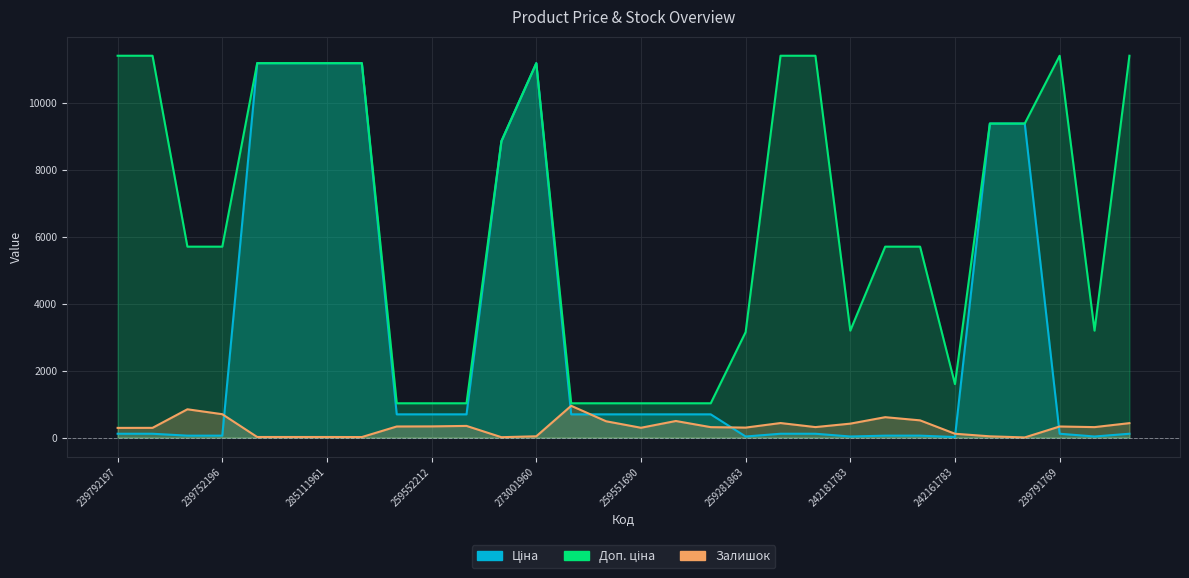

True or false: Ціна and Залишок intersect in this chart.

True